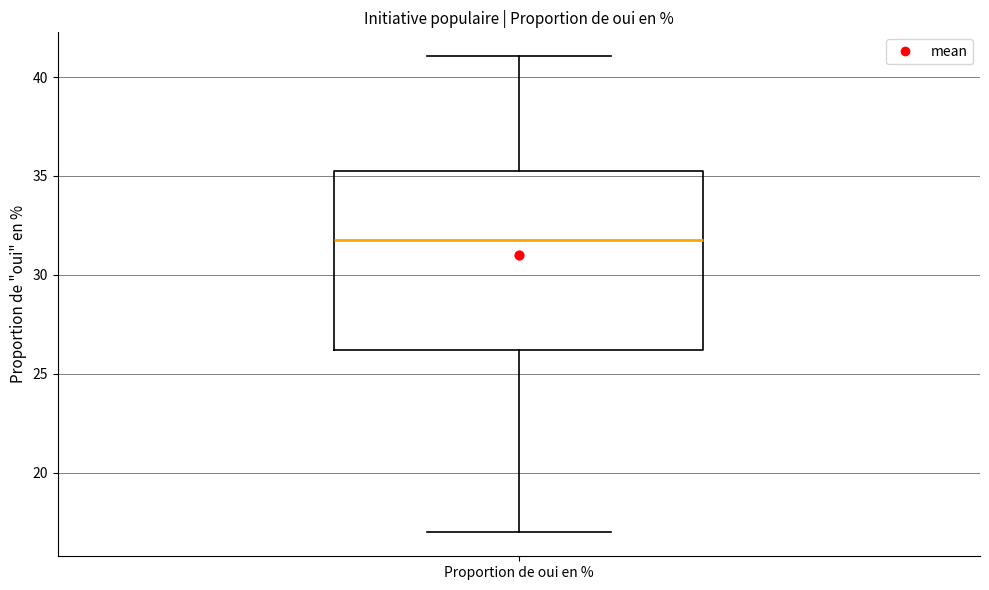

Transcribe this box plot: give where the median line is, the range the box spans, and where the two whiskers end, as read against the y-axis. The values are not printed on the chart, so give them approximately, as read against the axis.

median 32.0, box 26.0 to 35.5, whiskers 17.0 to 41.0